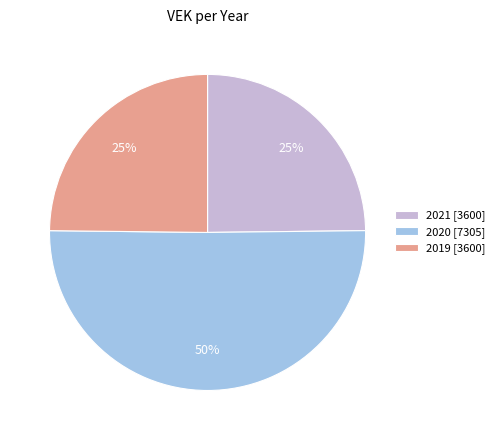

Between 2021 [3600] and 2020 [7305], which is larger?

2020 [7305]